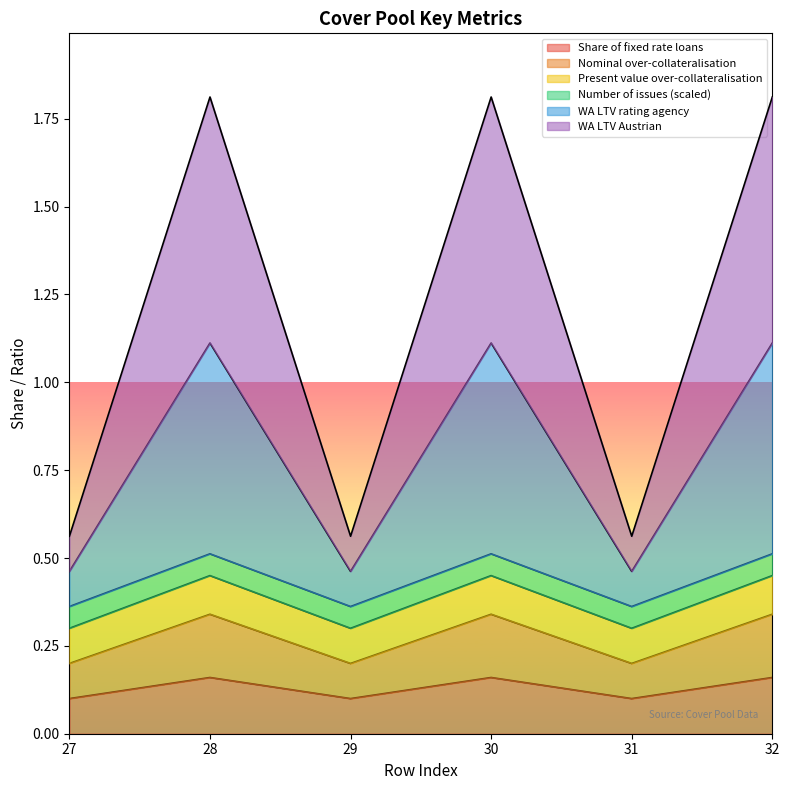

Is it true that Share of fixed rate loans equals 0.1 at 29?

True